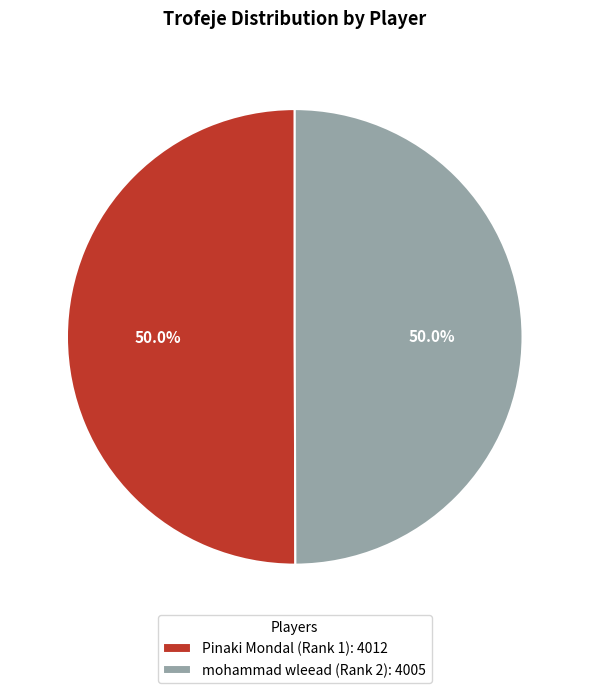

To the nearest percent, what portion does Pinaki Mondal (Rank 1) represent?

50%